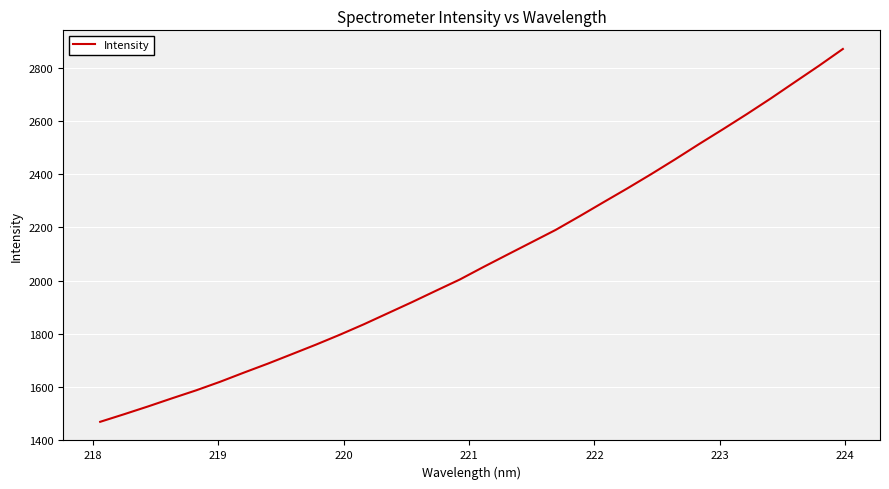

What is the maximum value shown in the chart?

2871.6